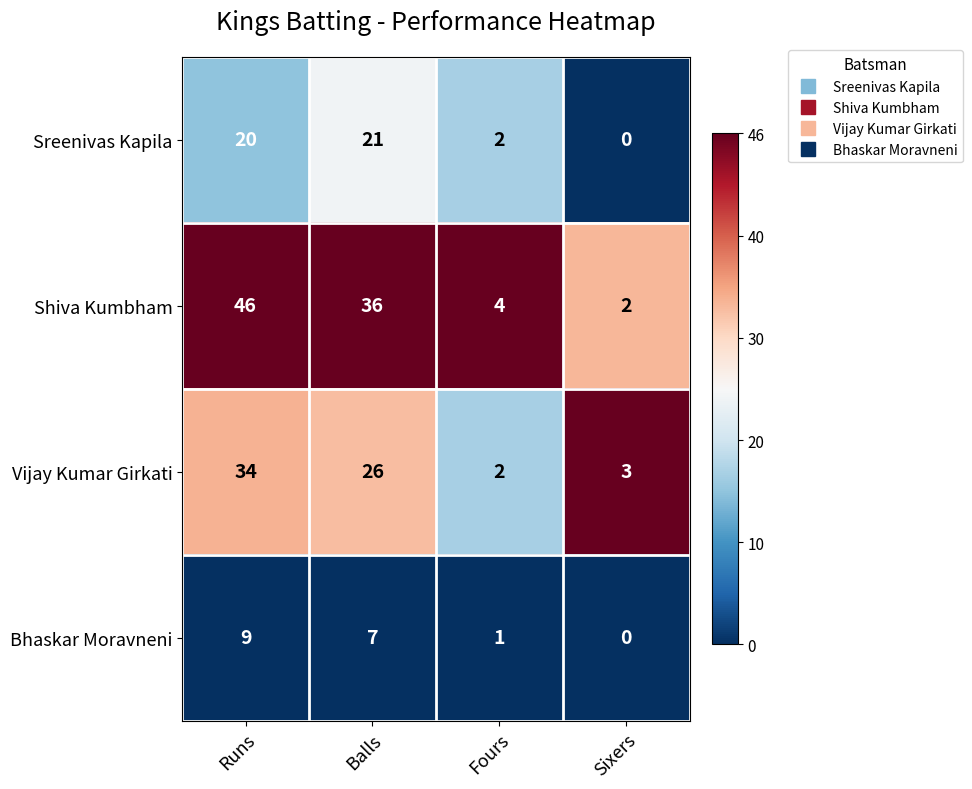

Where is Sreenivas Kapila nearest to the value 10?

Fours